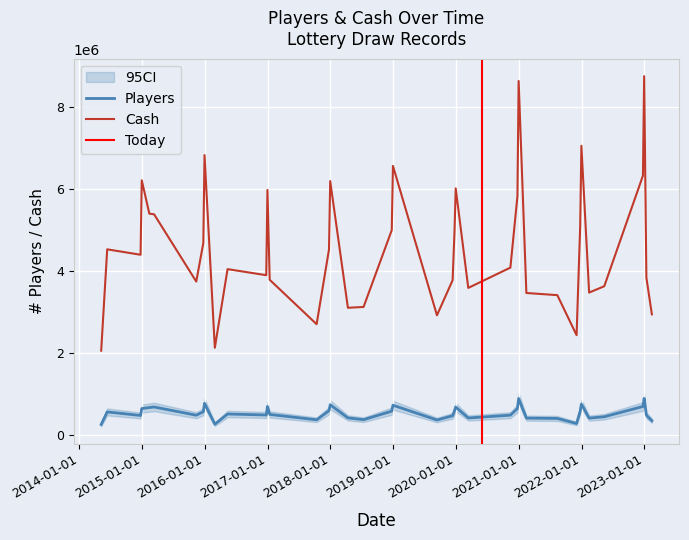

How many values in the Players series are below 521768?

20